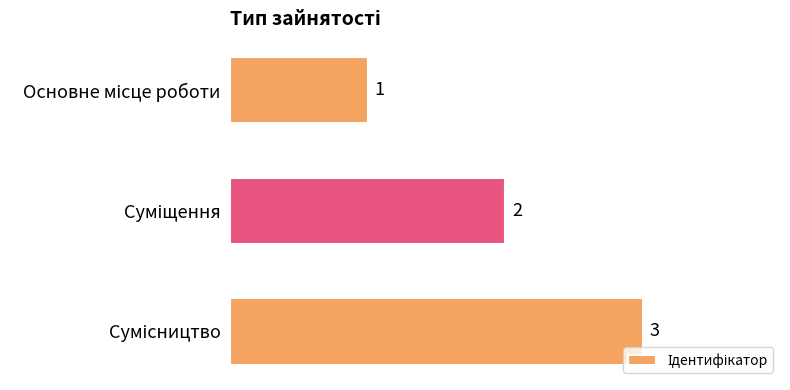

What is the value of the 3rd bar from the top?

3